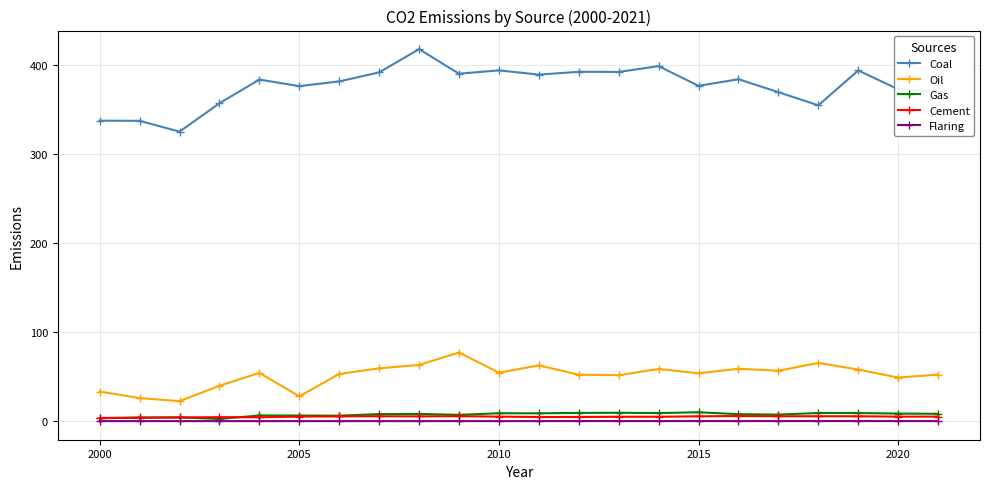

Which series has the largest total across all categories?

Coal